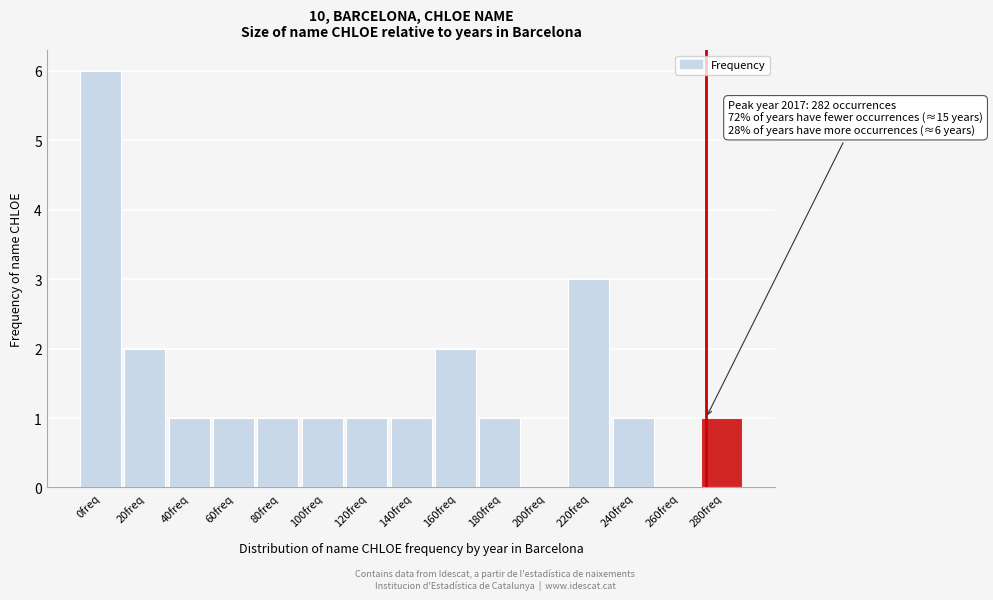

Reading left to right, what are all the values shown in this chart?

0freq=6	20freq=2	40freq=1	60freq=1	80freq=1	100freq=1	120freq=1	140freq=1	160freq=2	180freq=1	200freq=0	220freq=3	240freq=1	260freq=0	280freq=1